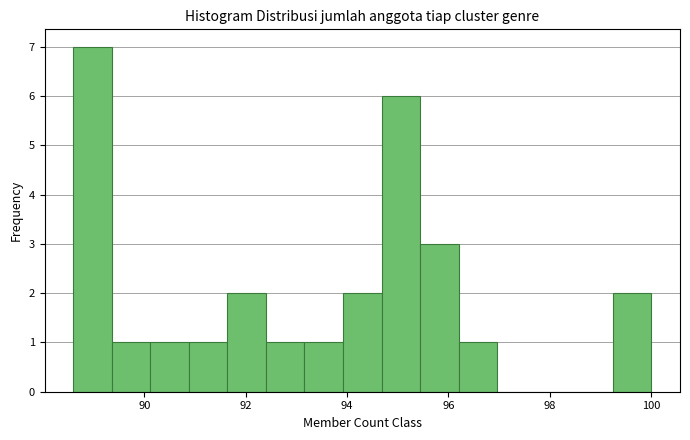

Read against the x-axis, roughly where is the centre of the tallest bar?

89.0